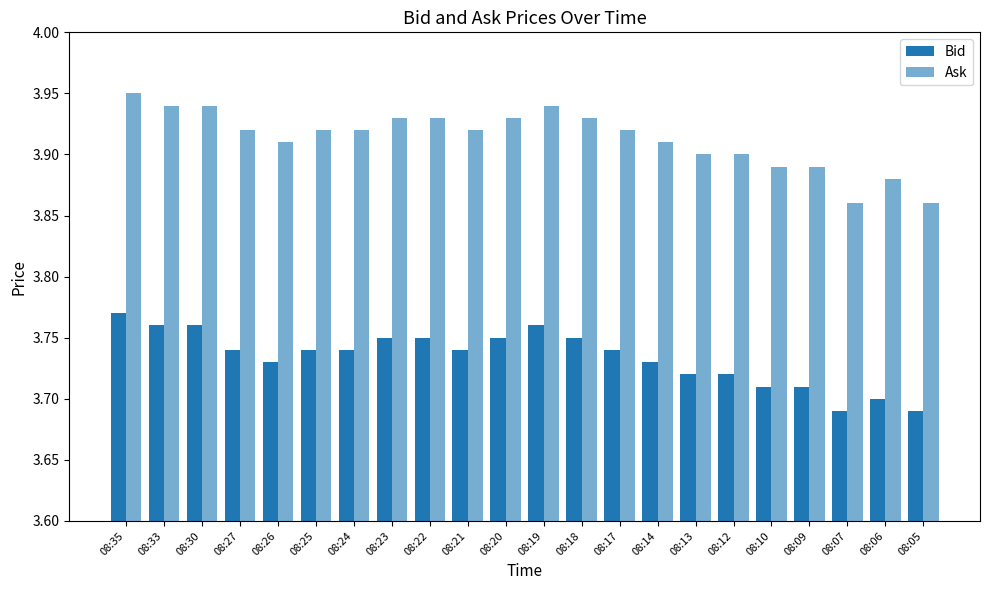

At which category does the chart reach its peak across all series?

08:35